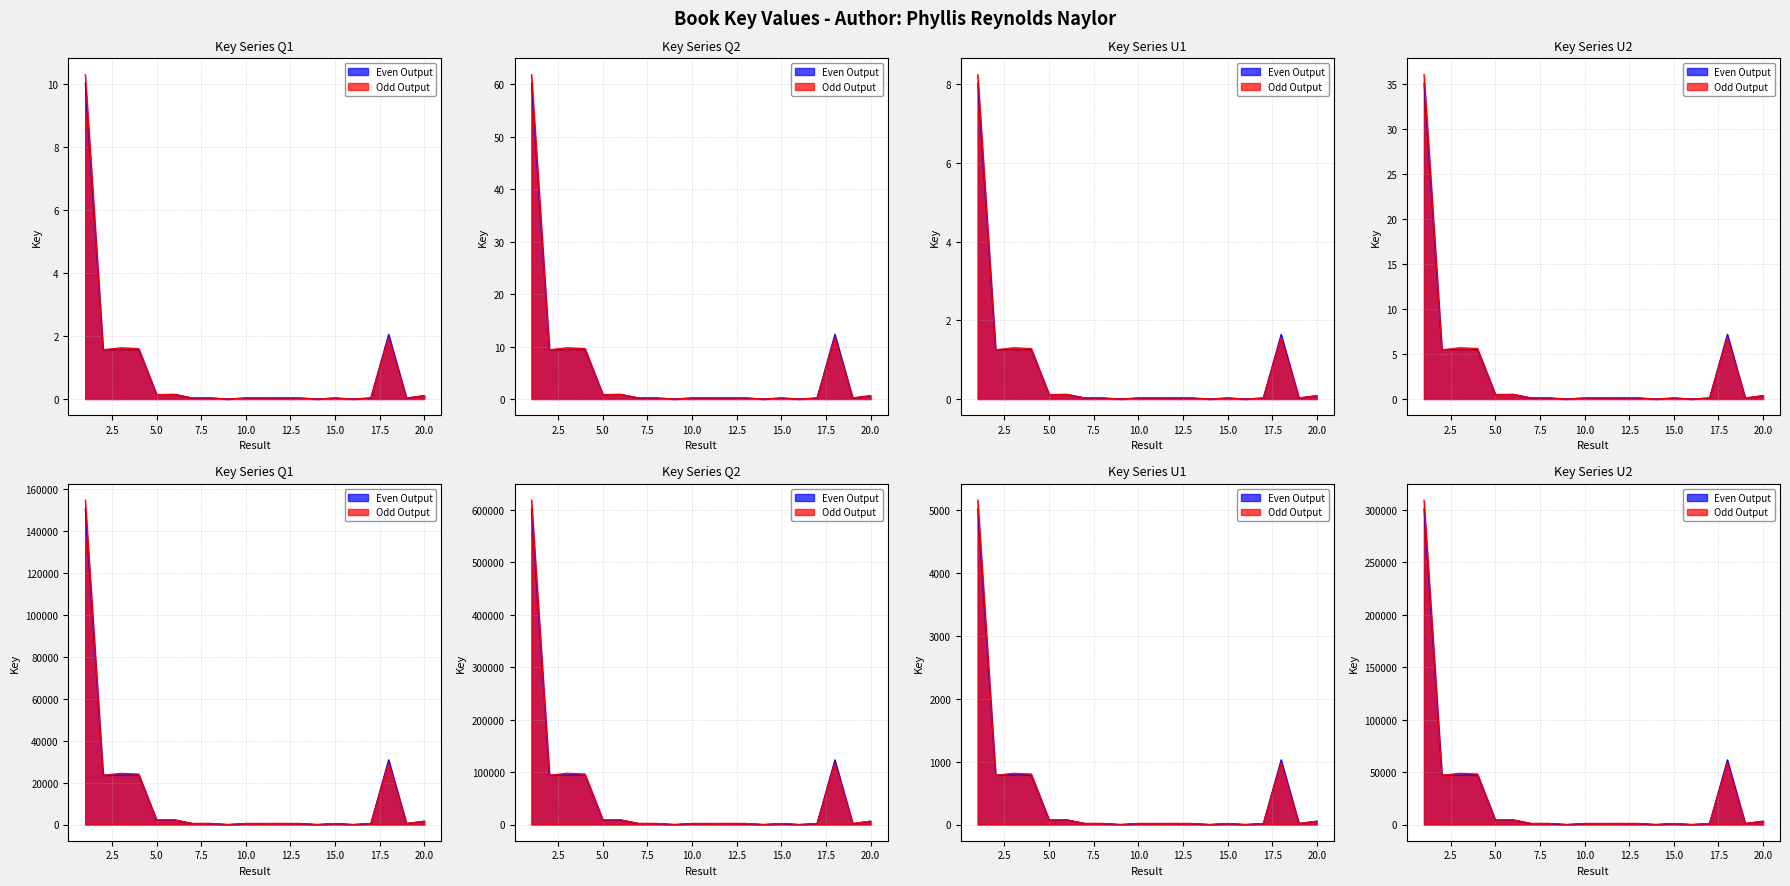

At which category does Odd Output reach its first local valley?

3